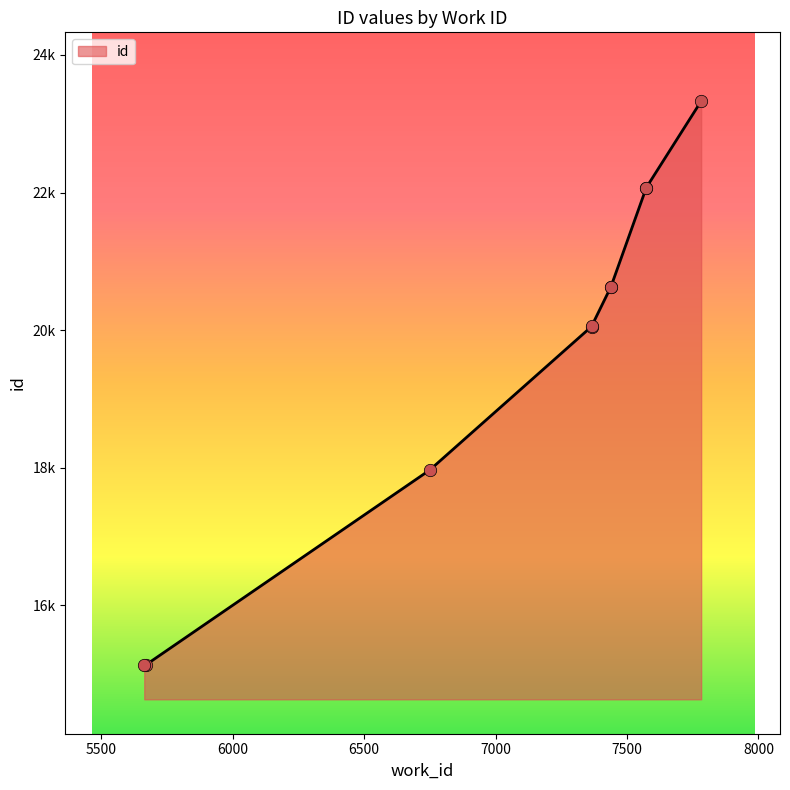

What is the ratio of the value at 7365 to the value at 5663?

1.3